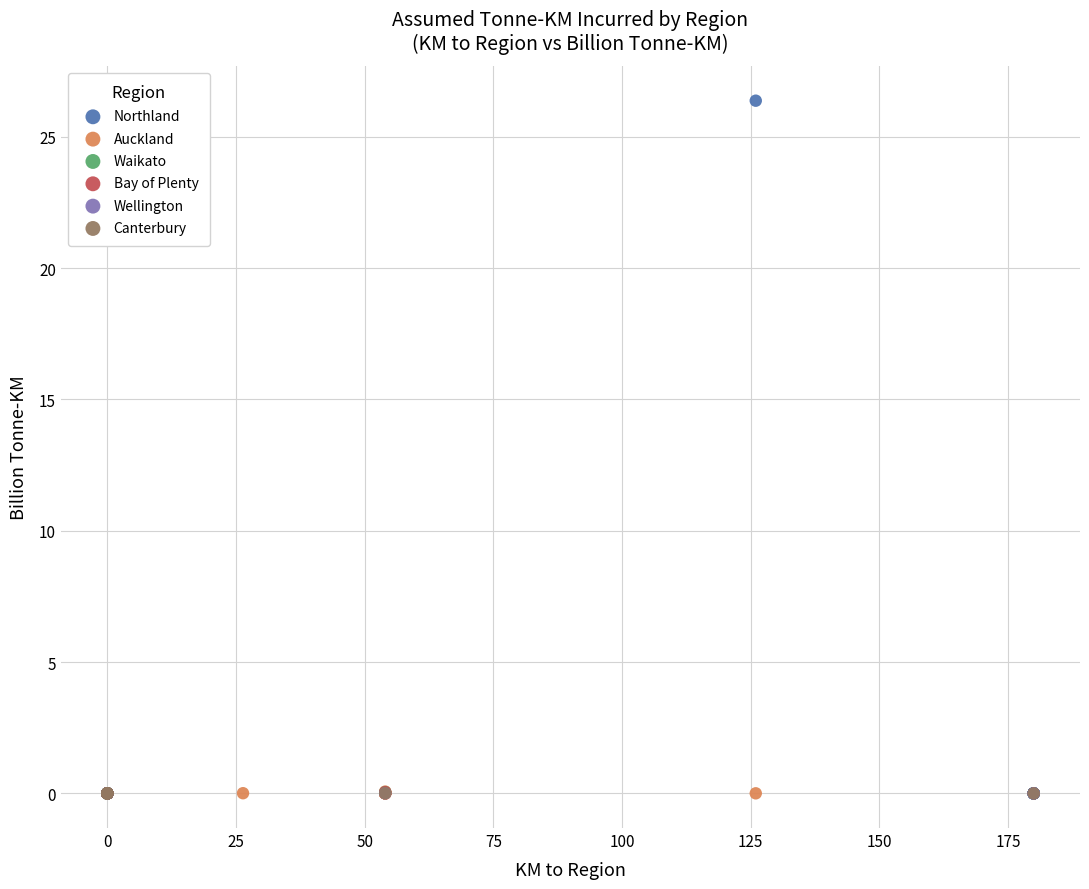

Which series has the widest spread of Y values?

Northland